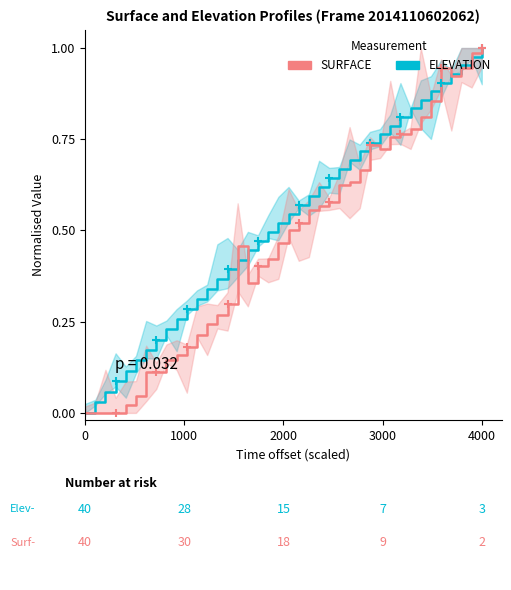

Reading left to right, what are all the values shown in this chart?

ELEVATION: 0.0	0.0	0.1	0.1	0.1	0.1	0.2	0.2	0.2	0.3	0.3	0.3	0.3	0.4	0.4	0.4	0.4	0.5	0.5	0.5	0.5	0.6	0.6	0.6	0.6	0.7	0.7	0.7	0.7	0.8	0.8	0.8	0.8	0.9	0.9	0.9	0.9	1.0	1.0	1.0
SURFACE: 0.0	0.0	0.0	0.0	0.0	0.0	0.1	0.1	0.1	0.2	0.2	0.2	0.2	0.3	0.3	0.5	0.4	0.4	0.4	0.5	0.5	0.5	0.6	0.6	0.6	0.6	0.6	0.7	0.7	0.7	0.8	0.8	0.8	0.8	0.9	0.9	0.9	0.9	1.0	1.0